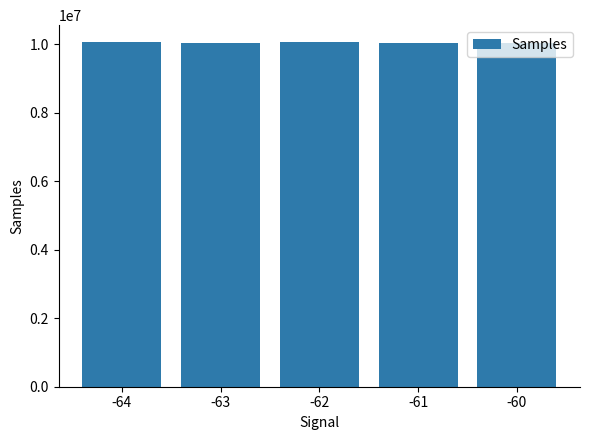

True or false: the data shows 14769918 at -62.

False